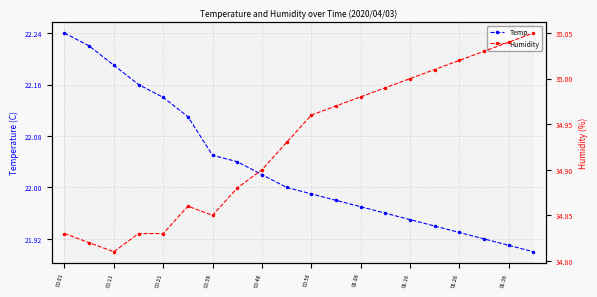

True or false: Temp has a value of 9.1 at 01:26.

False